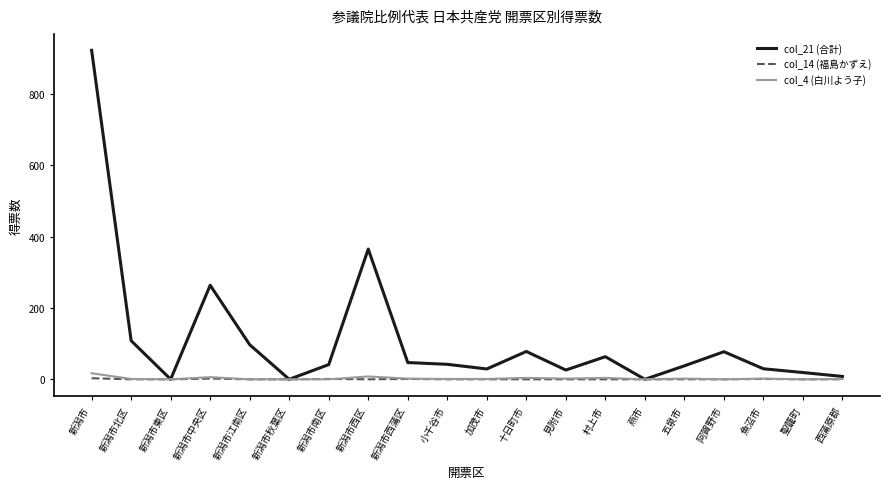

Which label corresponds to the largest value in the chart?

新潟市